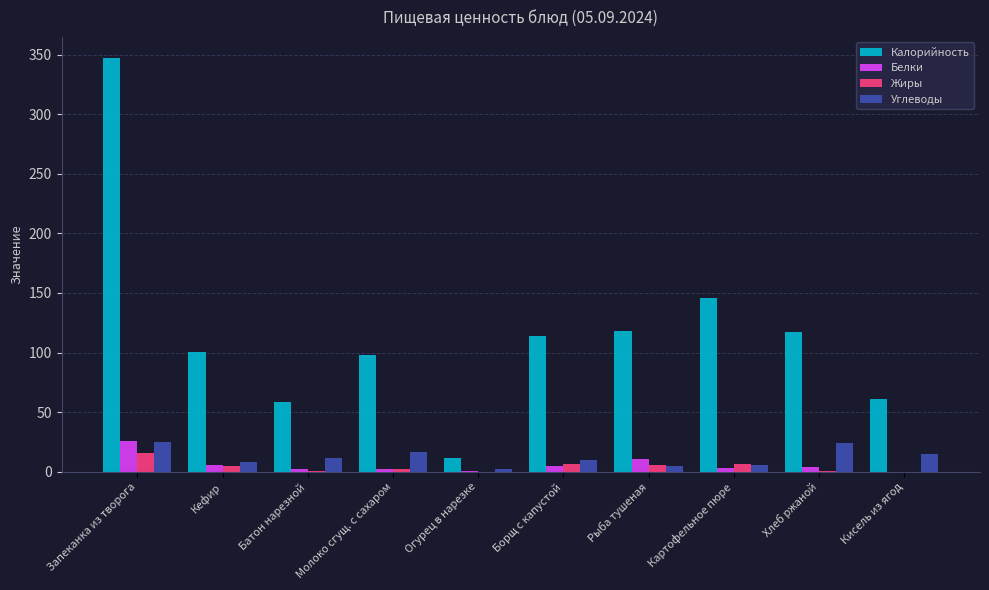

The Белки series shows 25.7 at Запеканка из творога. True or false?

True